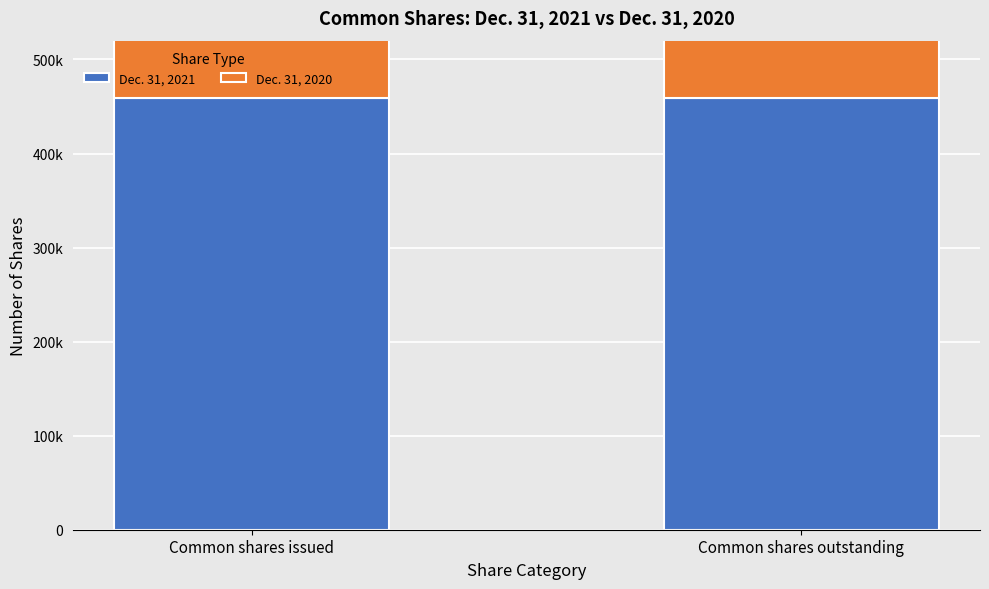

What is the approximate value of Dec. 31, 2020 at Common shares outstanding?

416587